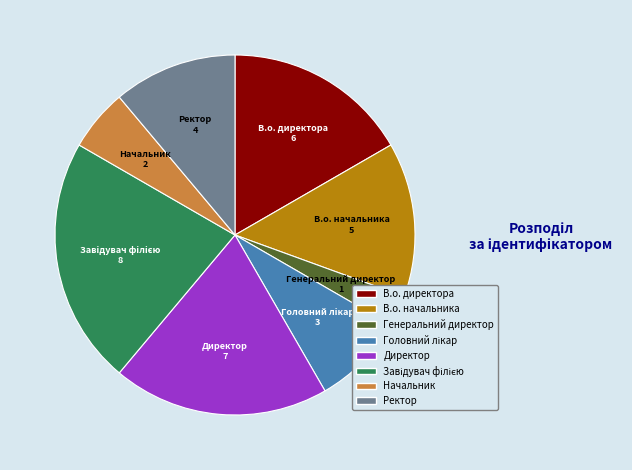

The В.о. начальника slice represents 14% of the pie. True or false?

True